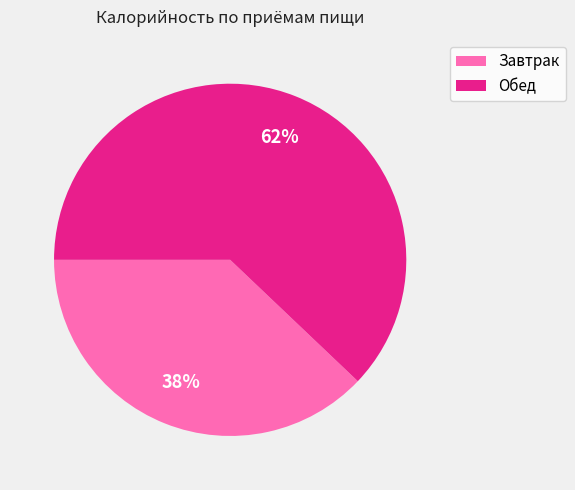

The Обед slice represents 48% of the pie. True or false?

False